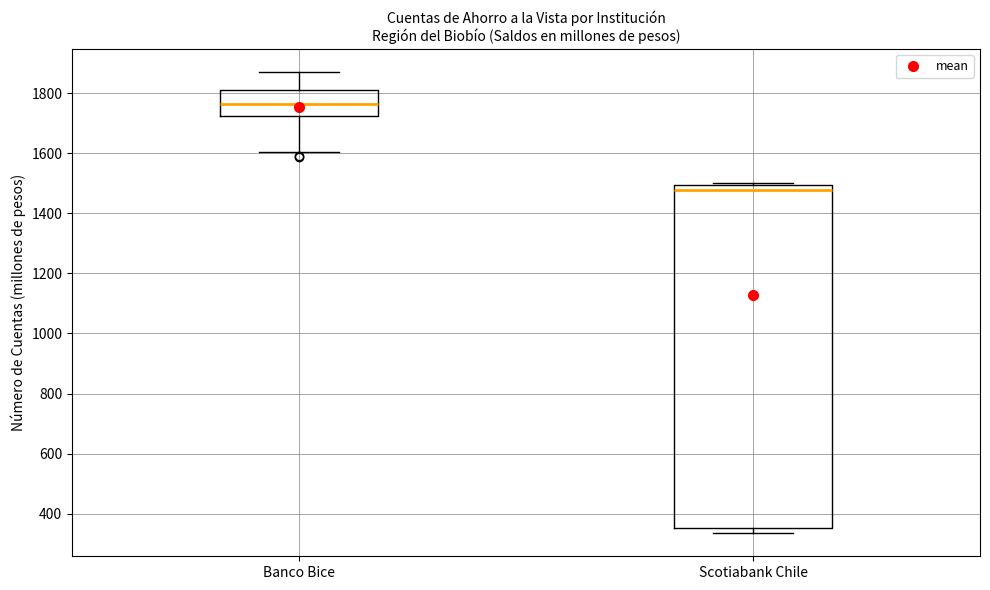

Which box is the tallest, from its lower edge to its upper edge?

Scotiabank Chile